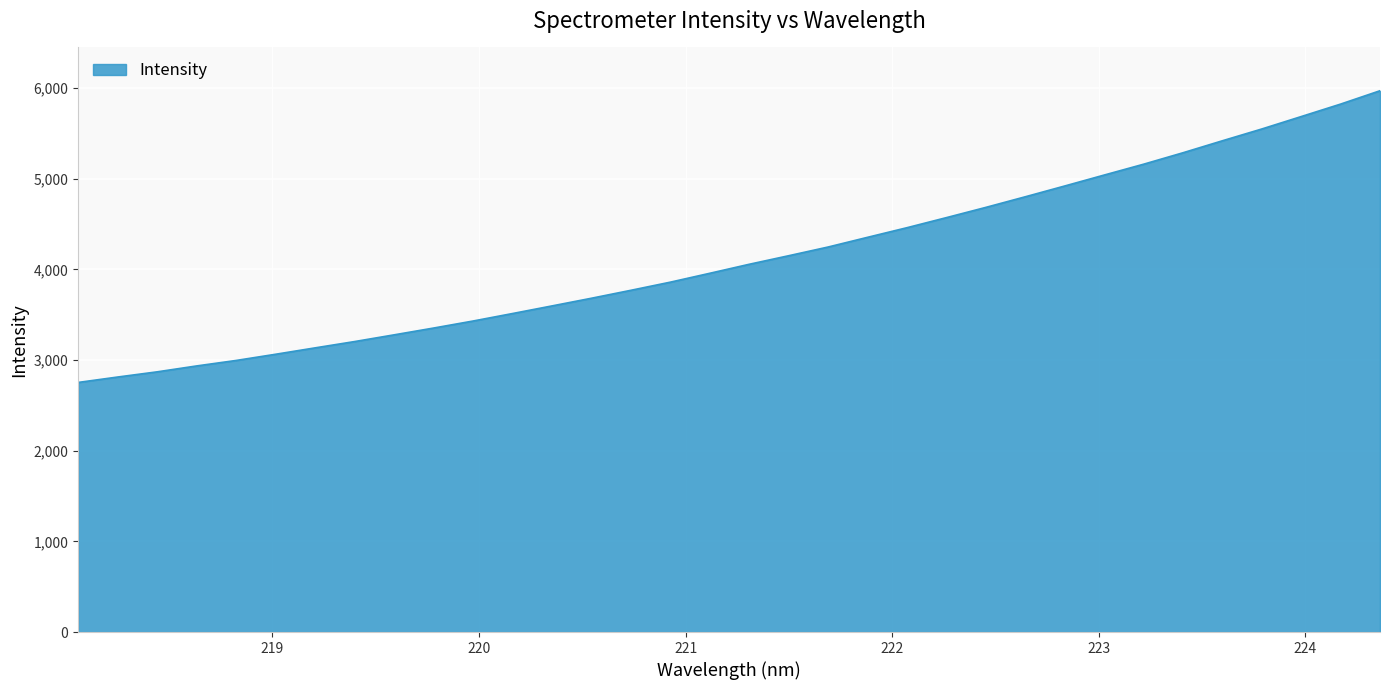

What is the minimum value shown in the chart?

2753.2